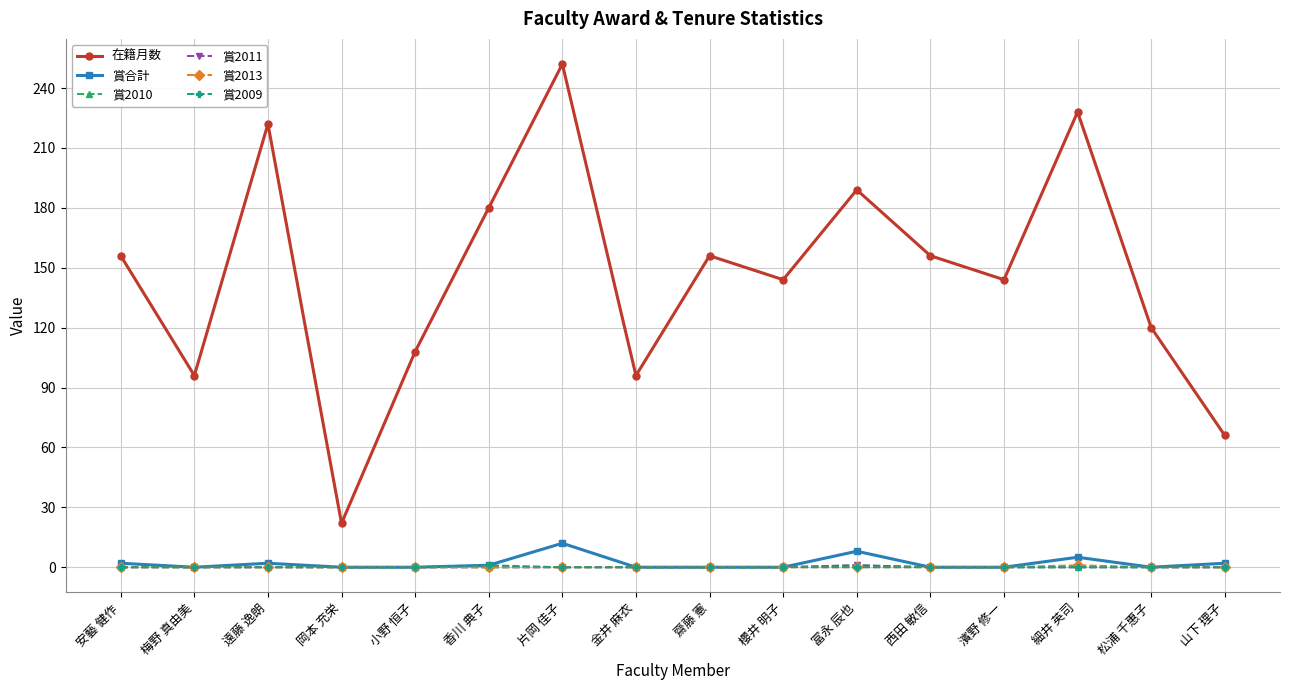

Is this an area chart (filled region under the line)?

No